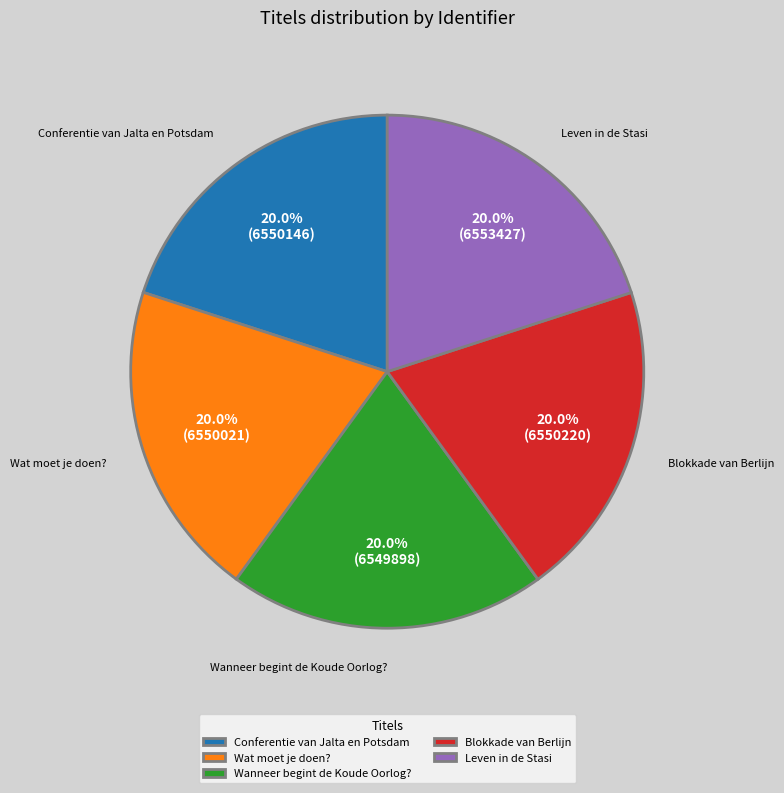

How many segments does this pie chart have?

5